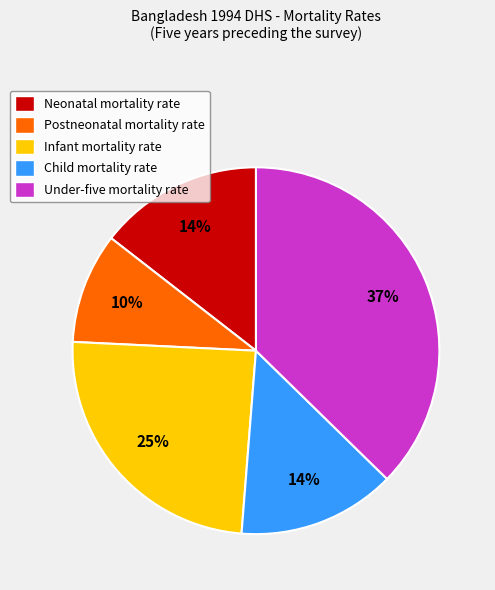

Is it true that Postneonatal mortality rate is 1% of the pie?

False